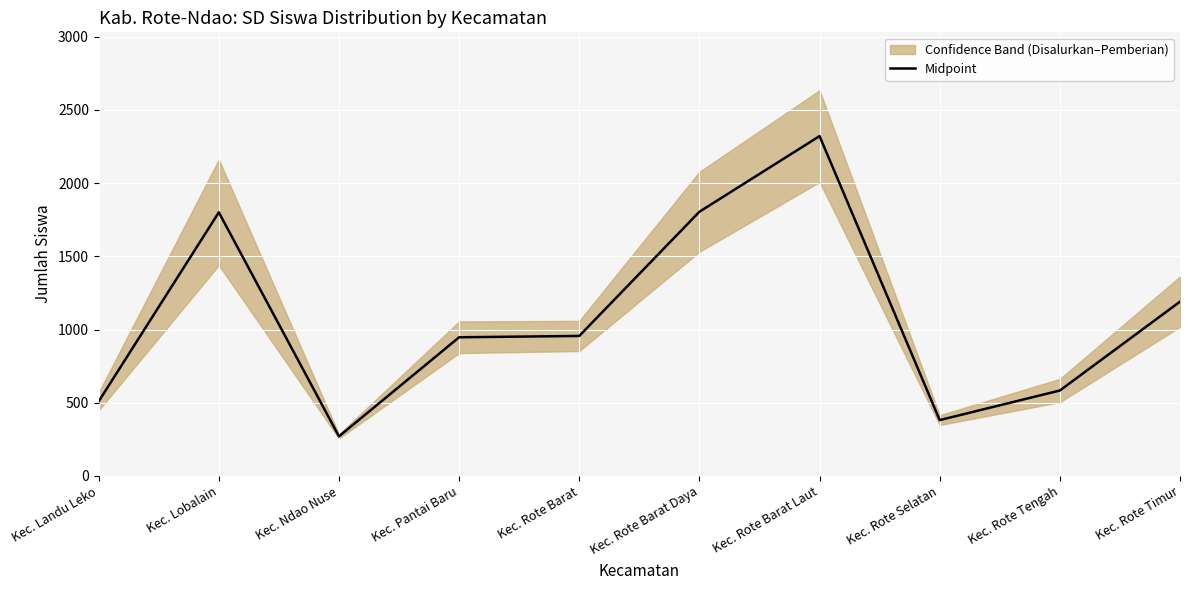

Count the number of categories in the chart.

10